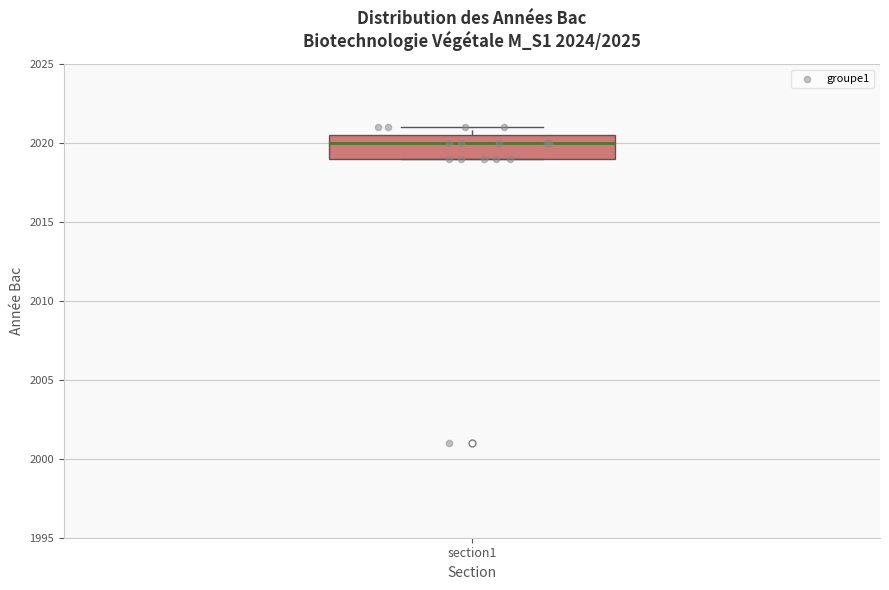

Where does the median line of the box for section1 sit on the y-axis? The values are not printed on the chart, so give them approximately, as read against the axis.

2020.0